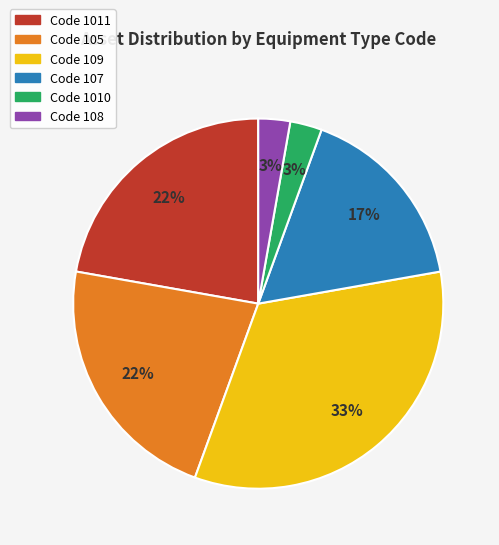

Is there any slice that represents more than half of the pie?

No